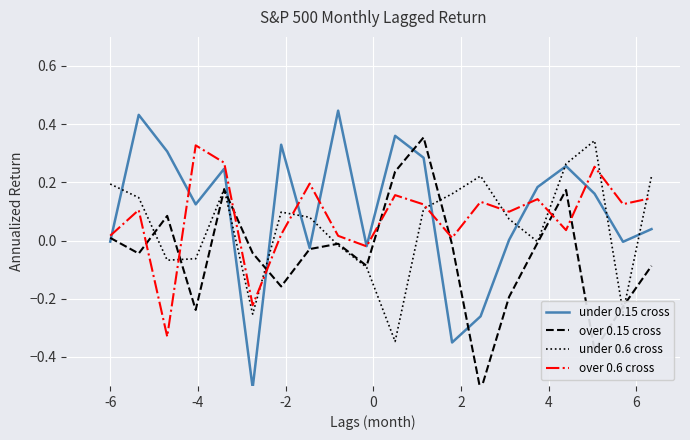

What is the minimum value for under 0.15 cross?

-0.5